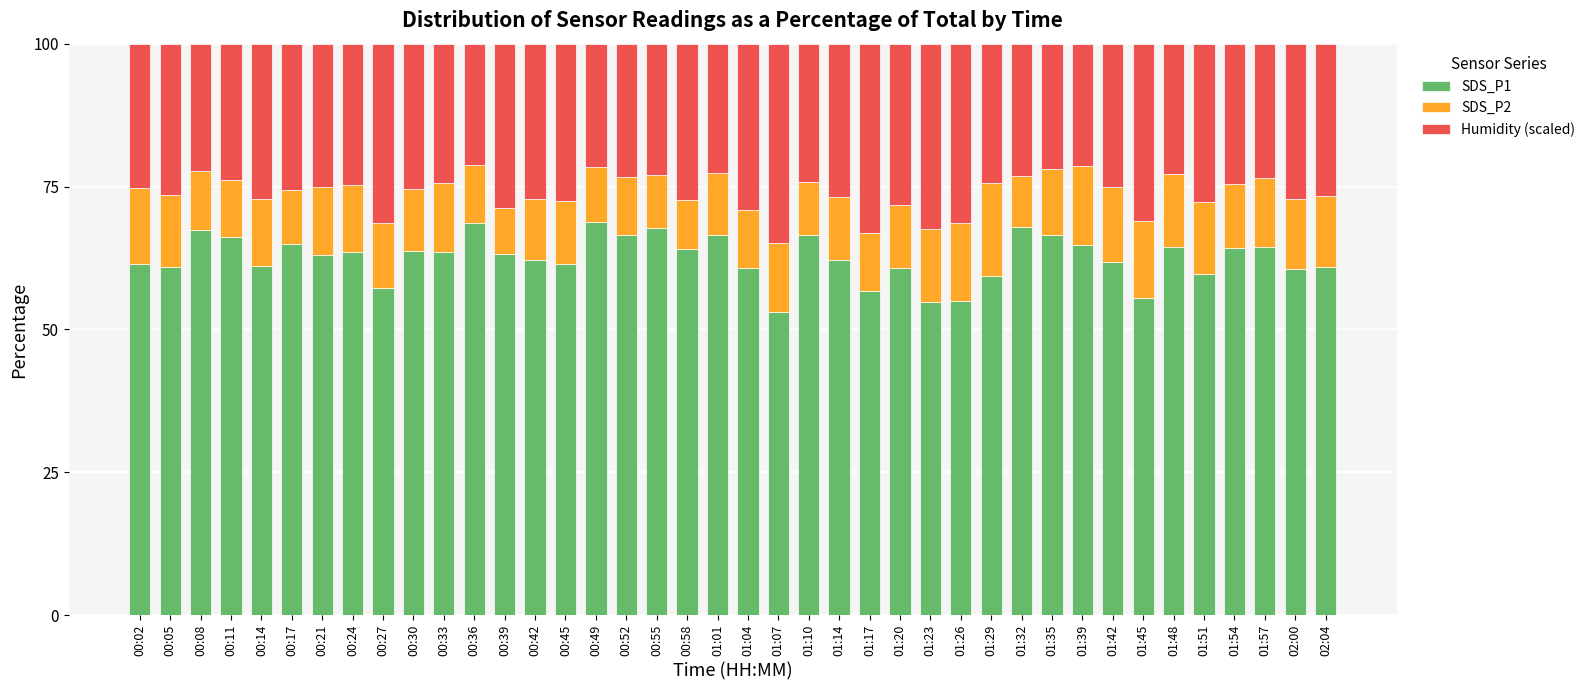

What is the highest value of the SDS_P1 series?

68.8